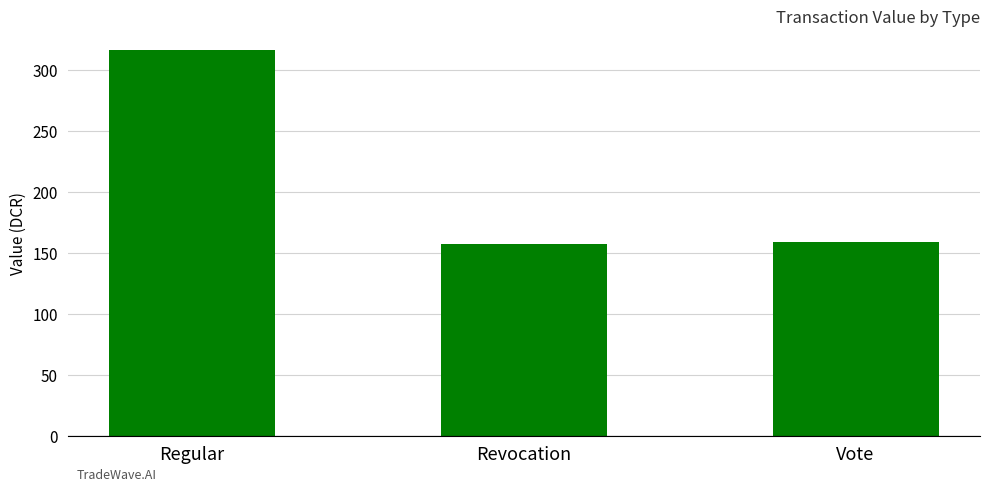

What is the change in value from Revocation to Vote?

+1.4